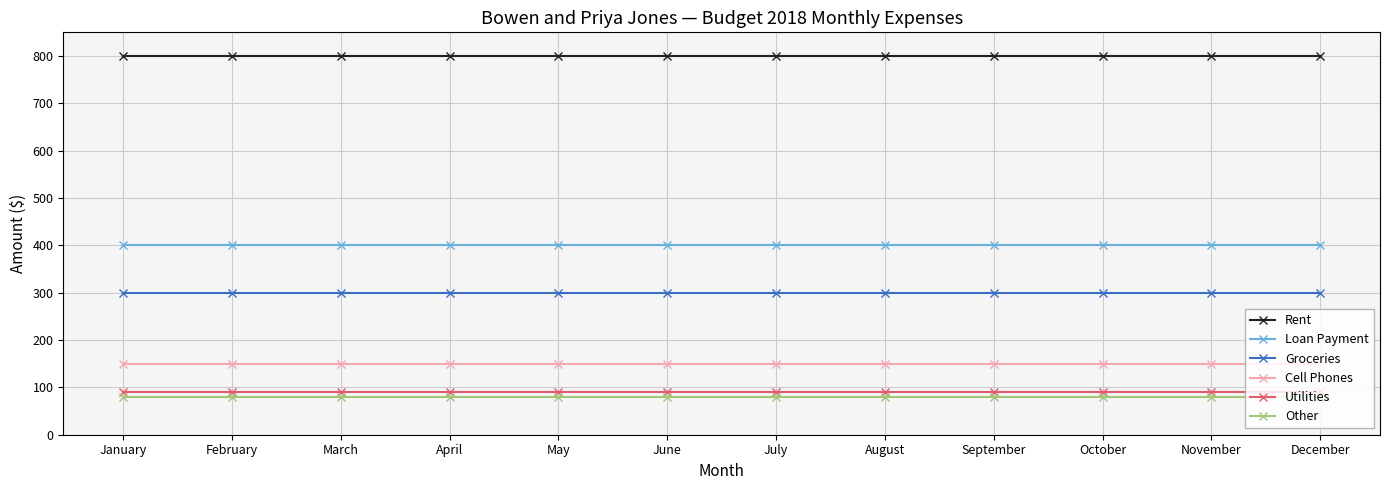

True or false: Other and Utilities cross at least once.

False